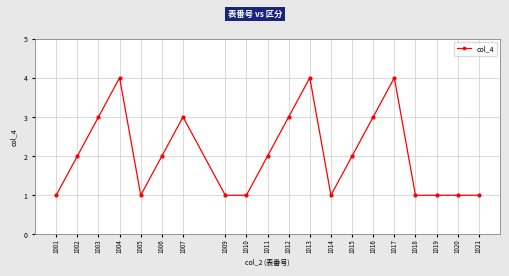

Count the values in the range 1 to 3.

17